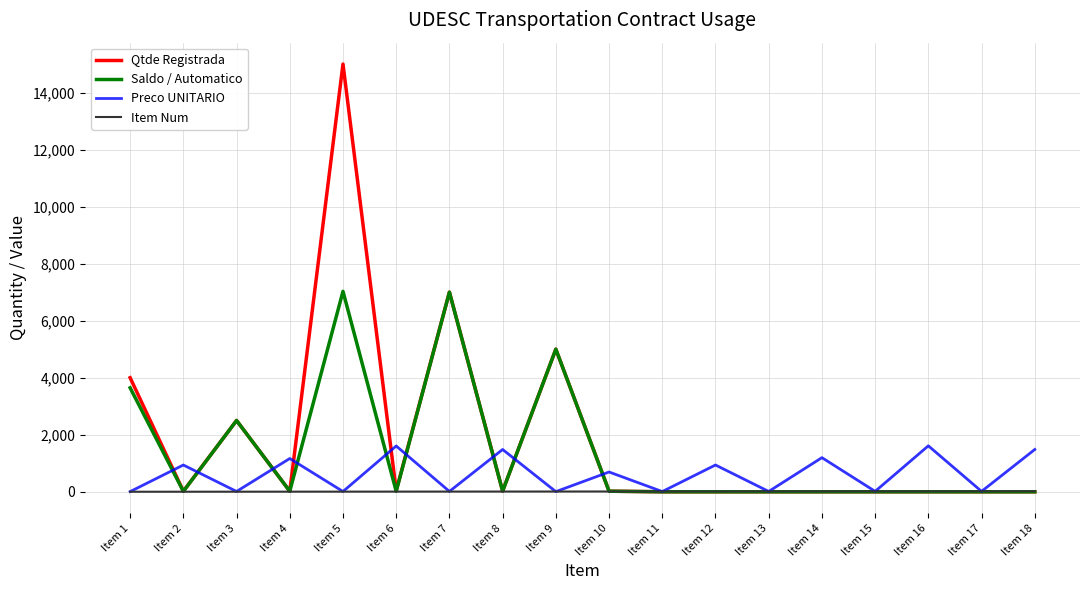

Which series has the widest spread of values?

Qtde Registrada